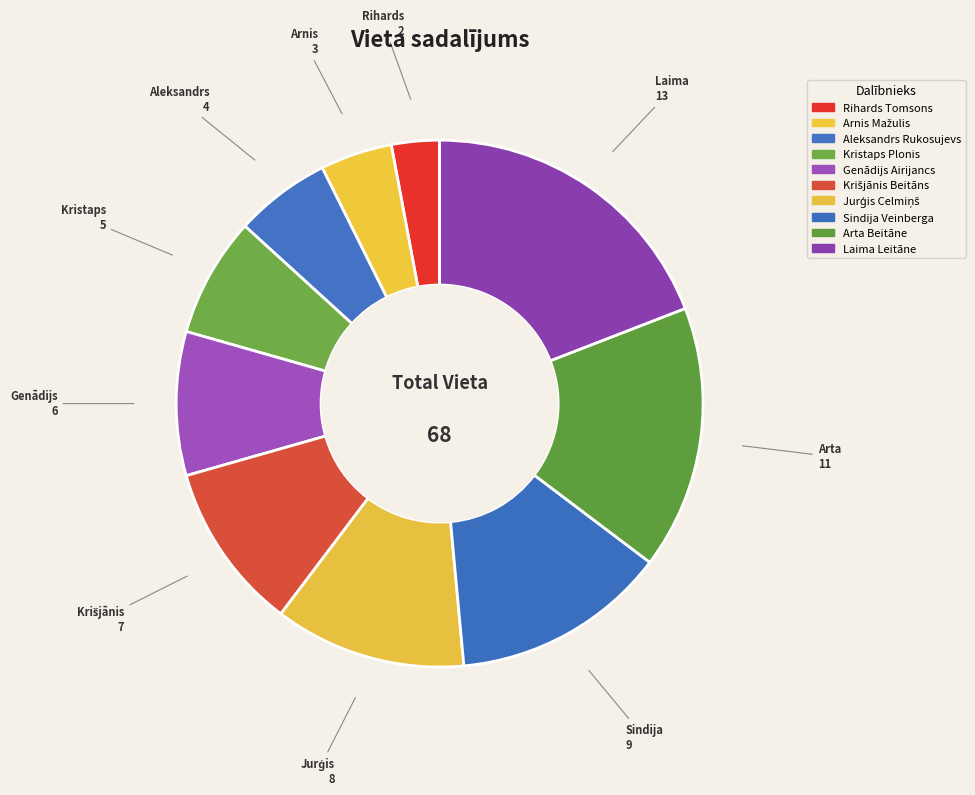

Between Kristaps Plonis and Rihards Tomsons, which is larger?

Kristaps Plonis